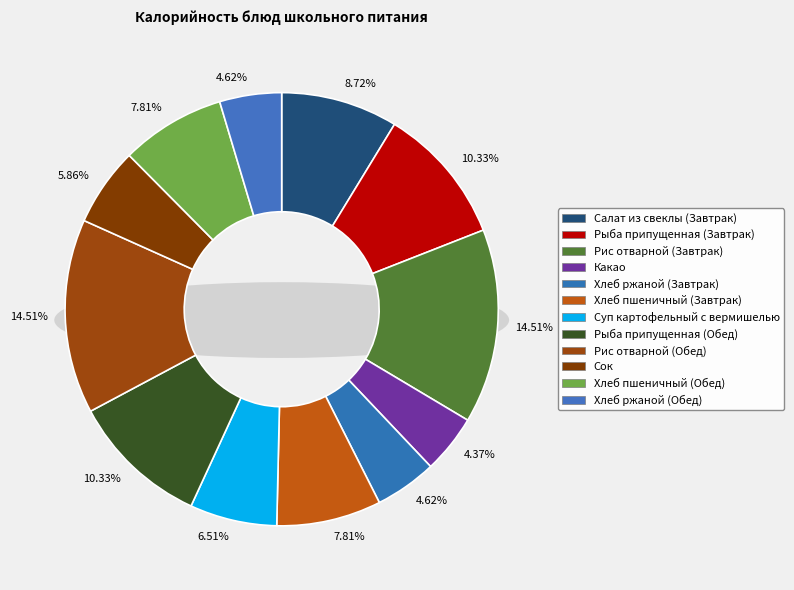

To the nearest percent, what portion does Хлеб ржаной (Завтрак) represent?

5%